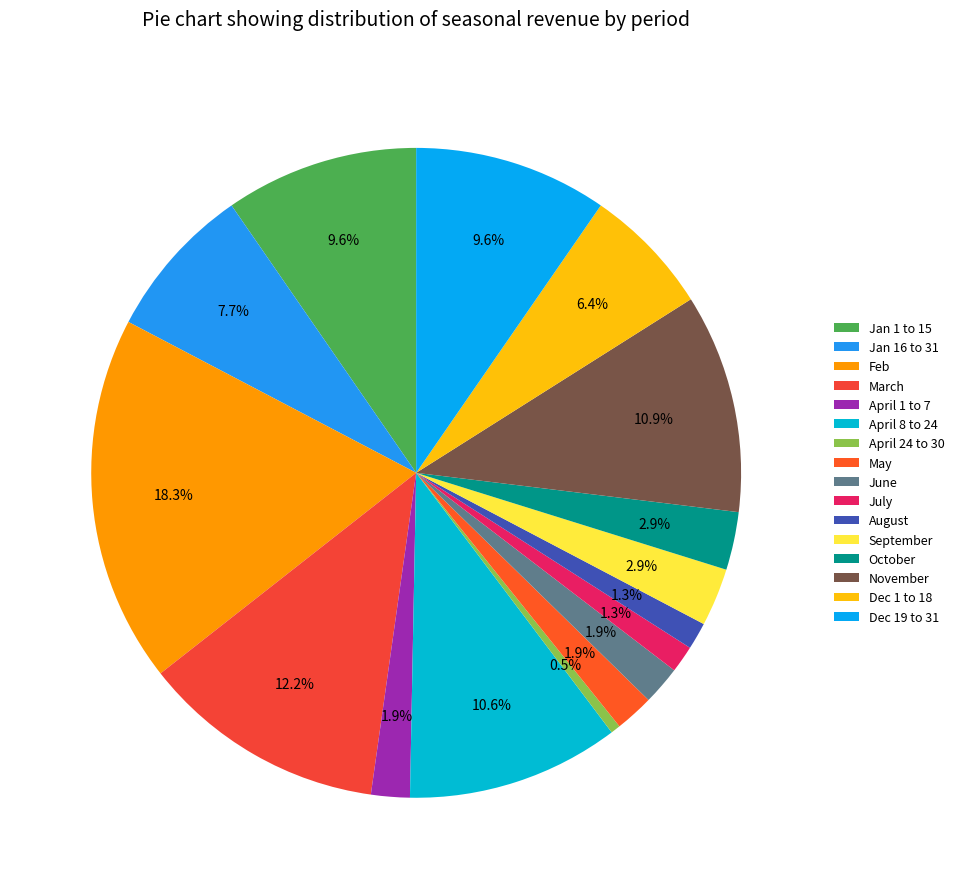

True or false: April 8 to 24 accounts for 20% of the total.

False